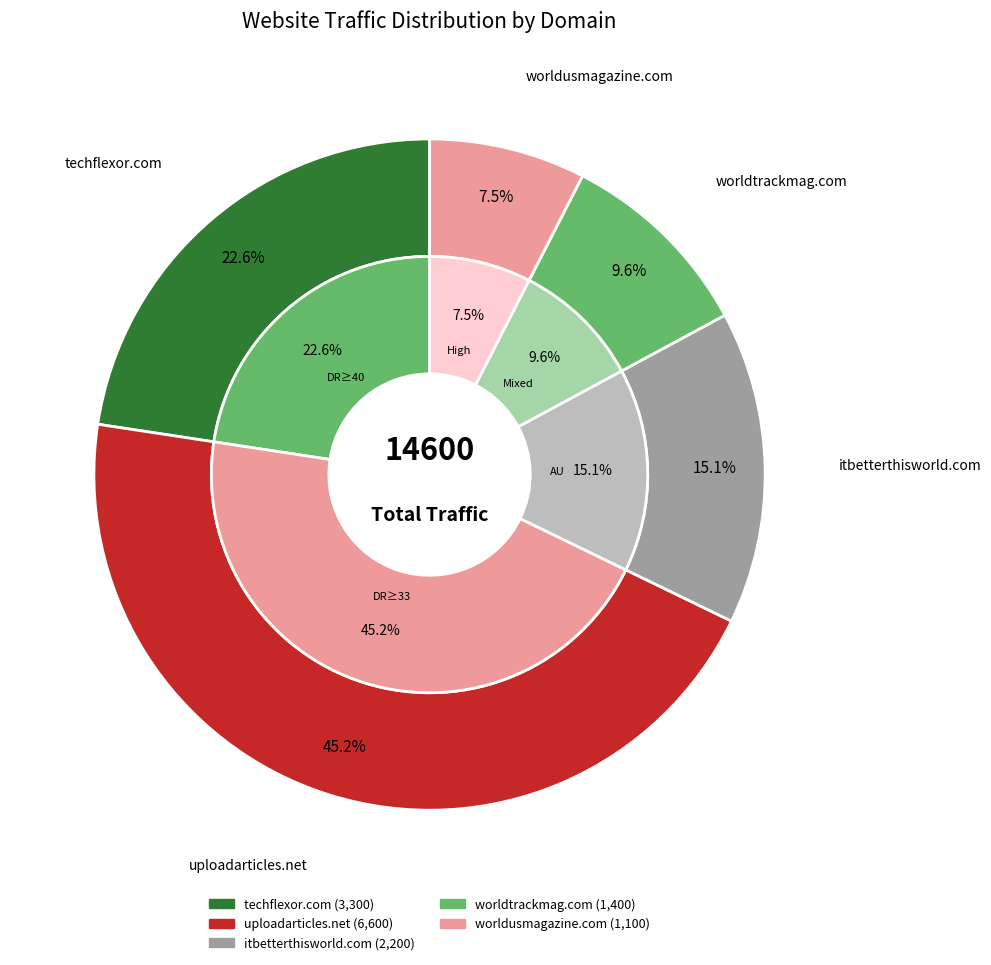

What percentage is the worldtrackmag.com slice, to the nearest percent?

10%